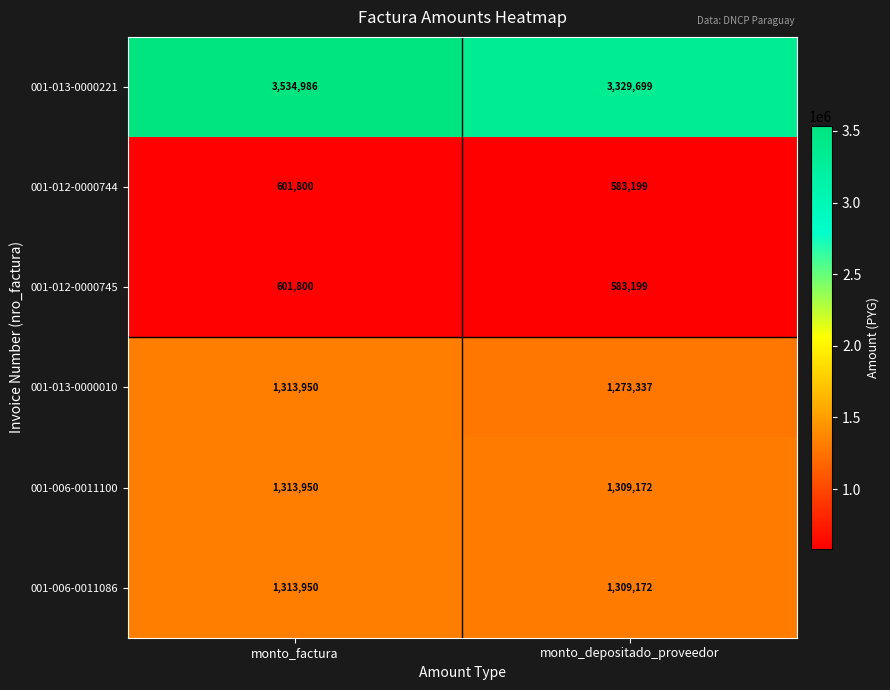

What is the spread (max minus min) of values at monto_factura?

2933186